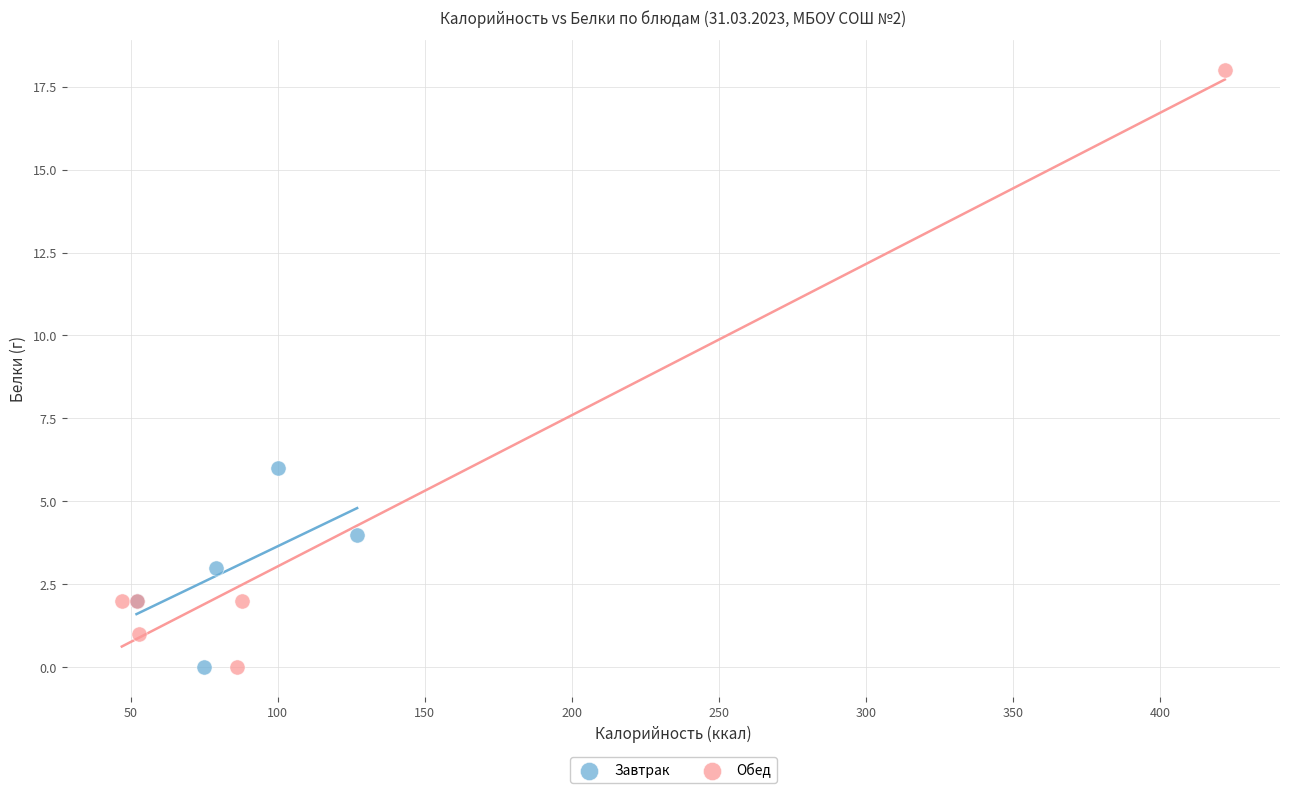

Which series reaches the maximum Y coordinate?

Обед